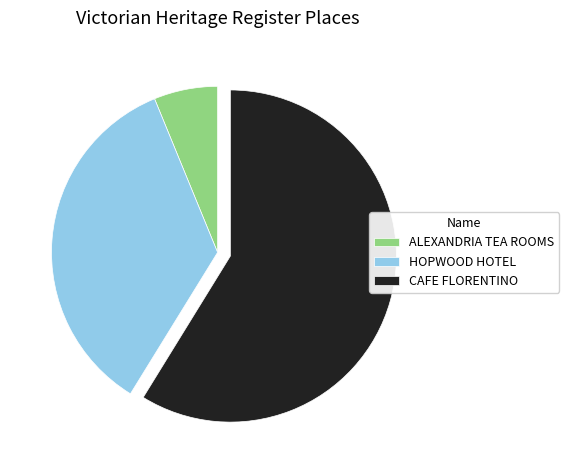

Is it true that ALEXANDRIA TEA ROOMS is 1% of the pie?

False